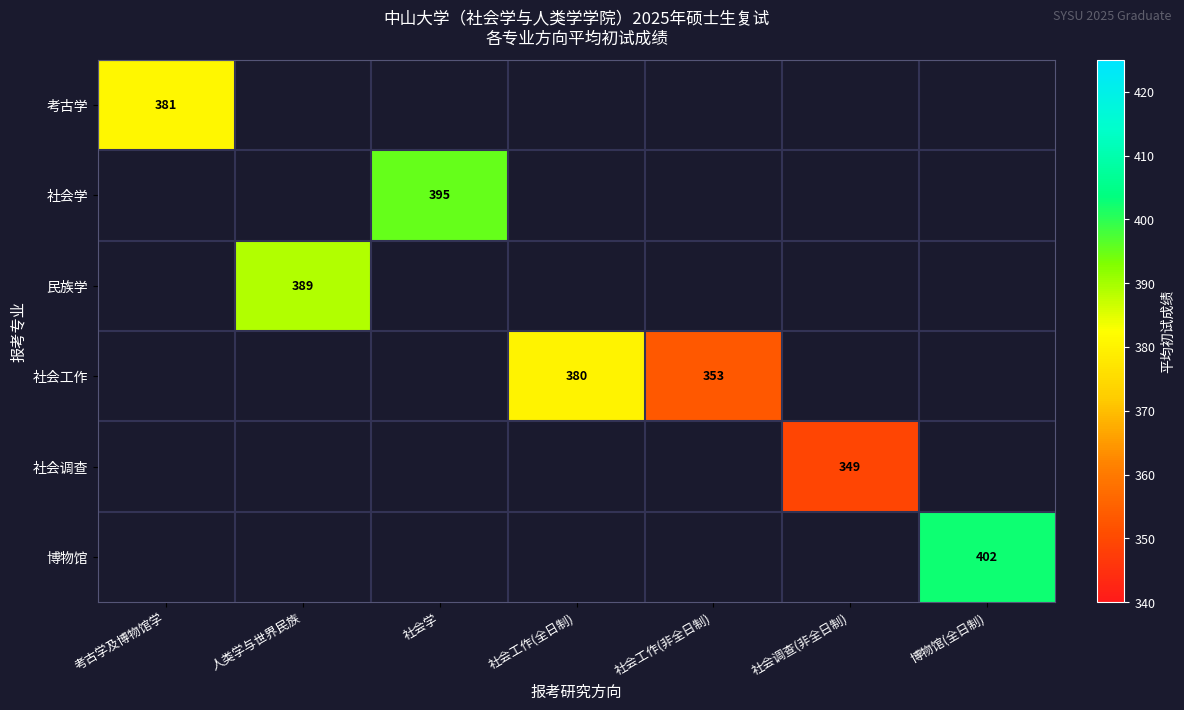

Is it true that 民族学 equals 389 at 人类学与世界民族?

True